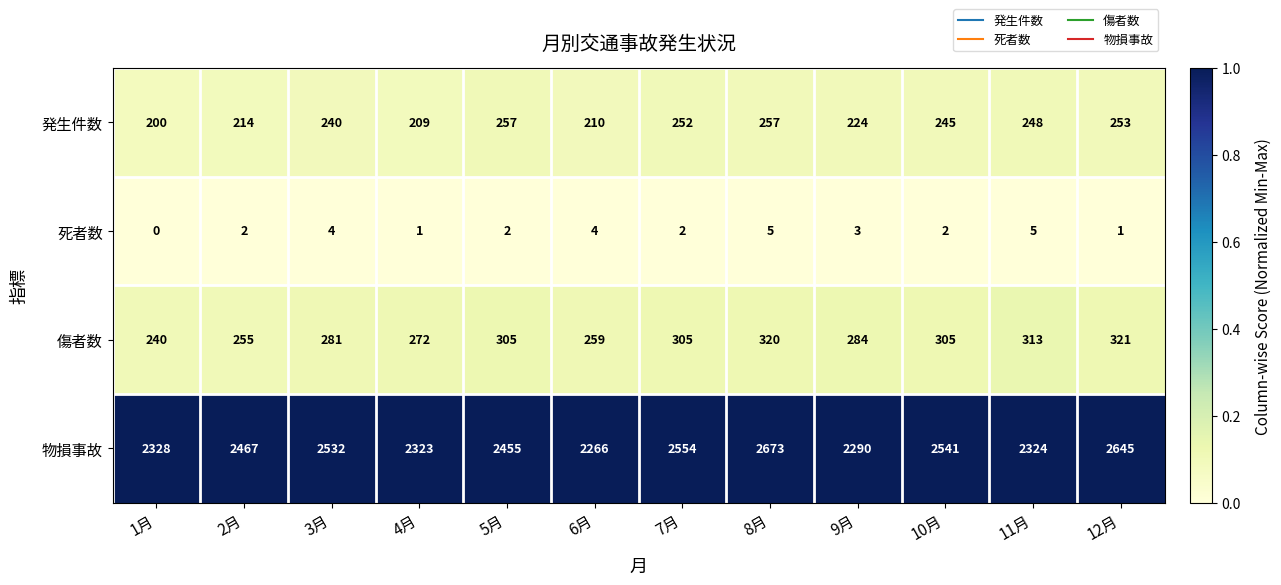

Is it true that 発生件数 equals 252 at 7月?

True